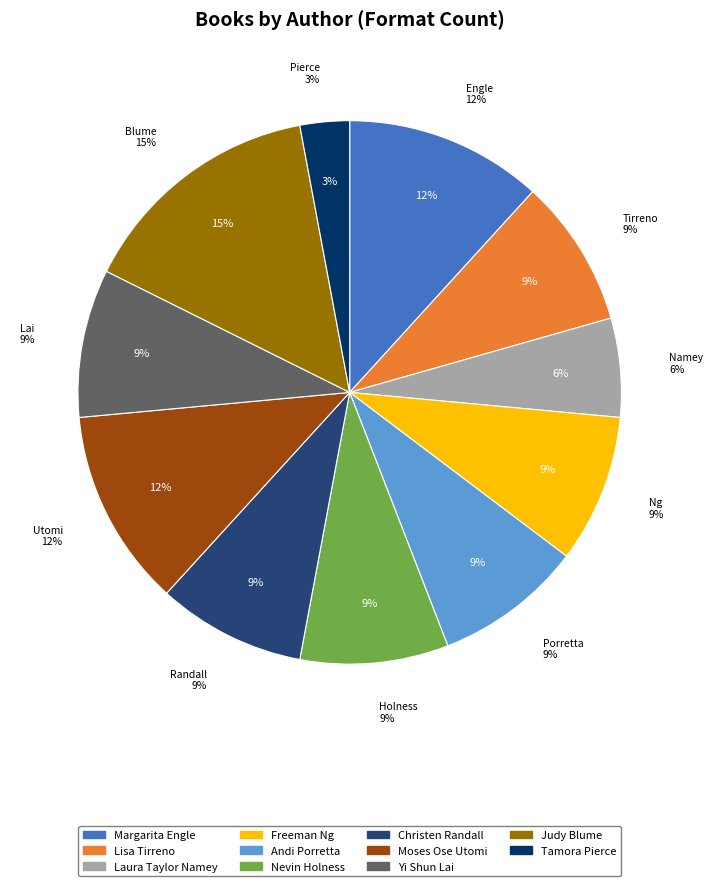

True or false: Tamora Pierce accounts for 3% of the total.

True